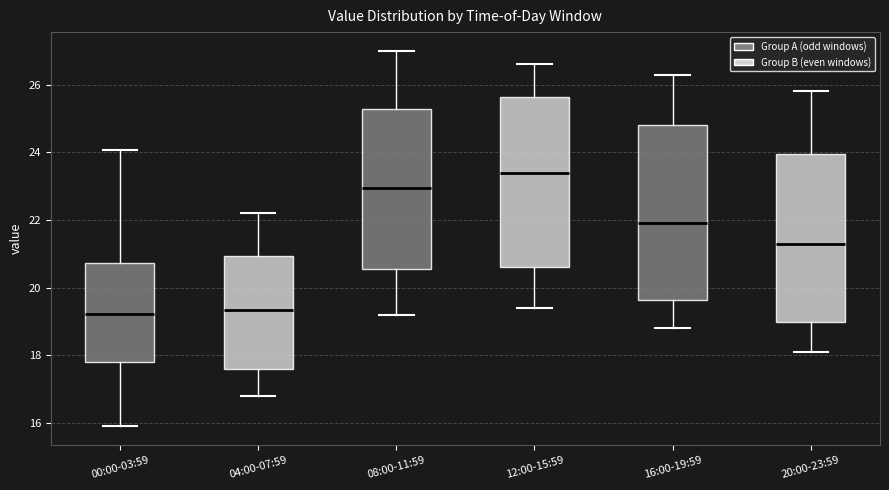

Which box's median line is the highest?

12:00-15:59